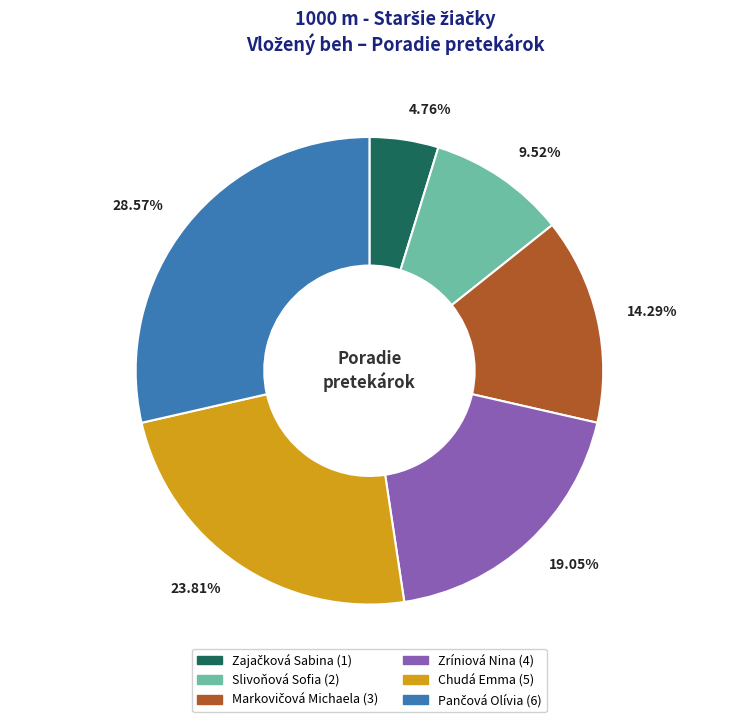

Between Chudá Emma and Zríniová Nina, which is larger?

Chudá Emma